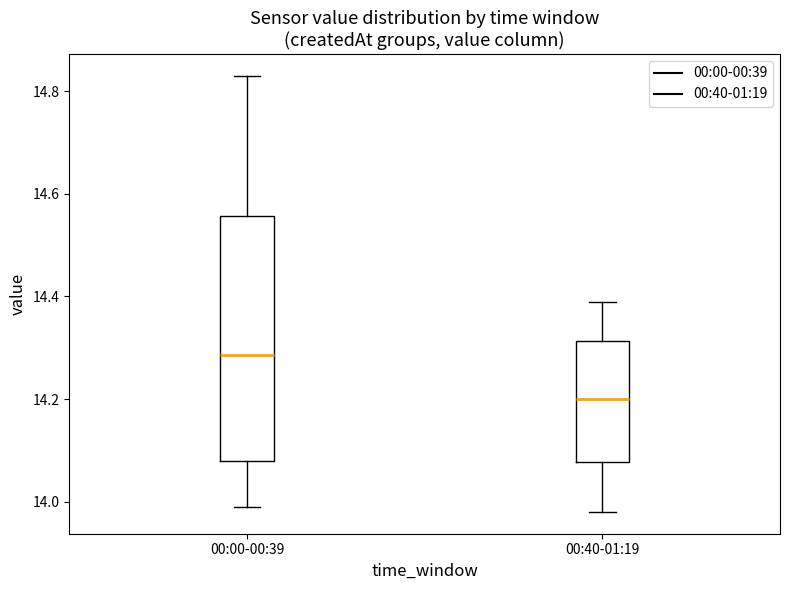

Reading left to right, read every box against the y-axis: the position of its median line, the range the box covers, and the ends of its whiskers. The values are not printed on the chart, so give them approximately, as read against the axis.

00:00-00:39: median 14.28, box 14.08 to 14.56, whiskers 14.00 to 14.84
00:40-01:19: median 14.20, box 14.08 to 14.32, whiskers 13.98 to 14.40